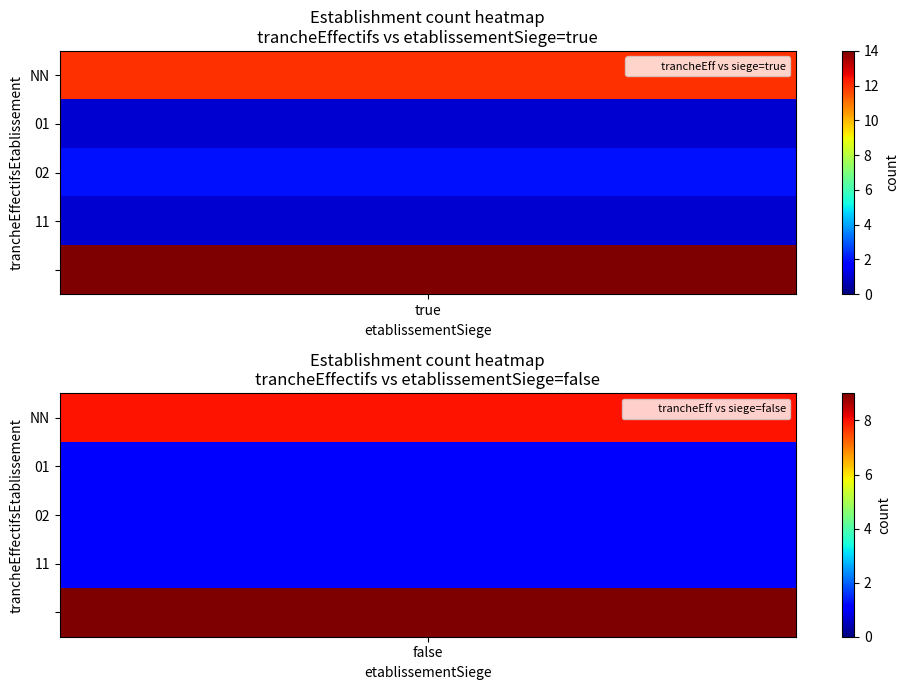

List the labels in order of value, smallest first.

true_01, true_11, false_02, false_01, false_11, true_02, false_NN, false_, true_NN, true_